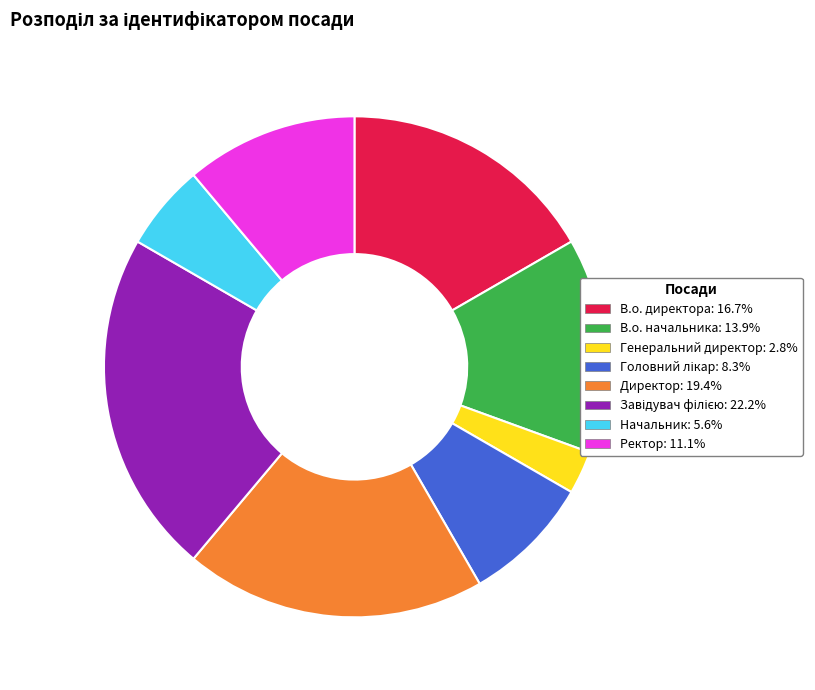

Does any single category account for the majority?

No